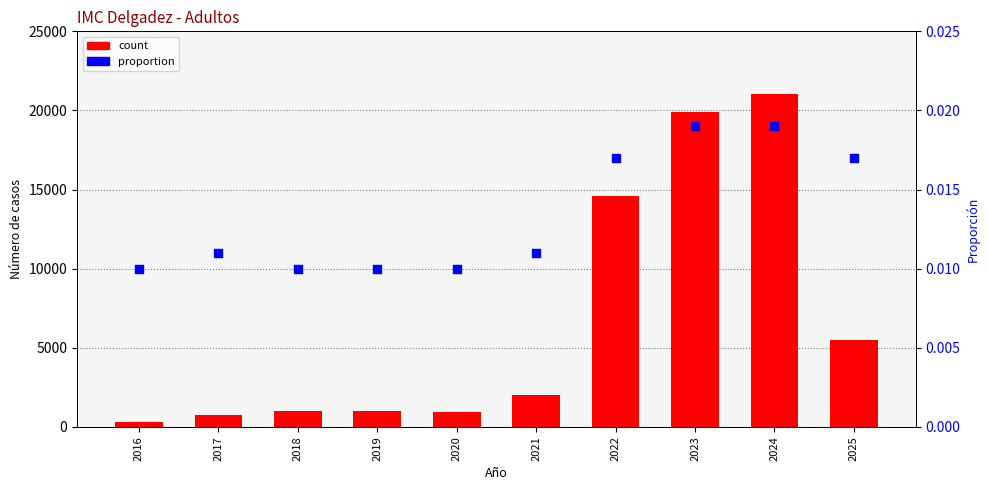

What is the total value across all series at 2018?

975.0